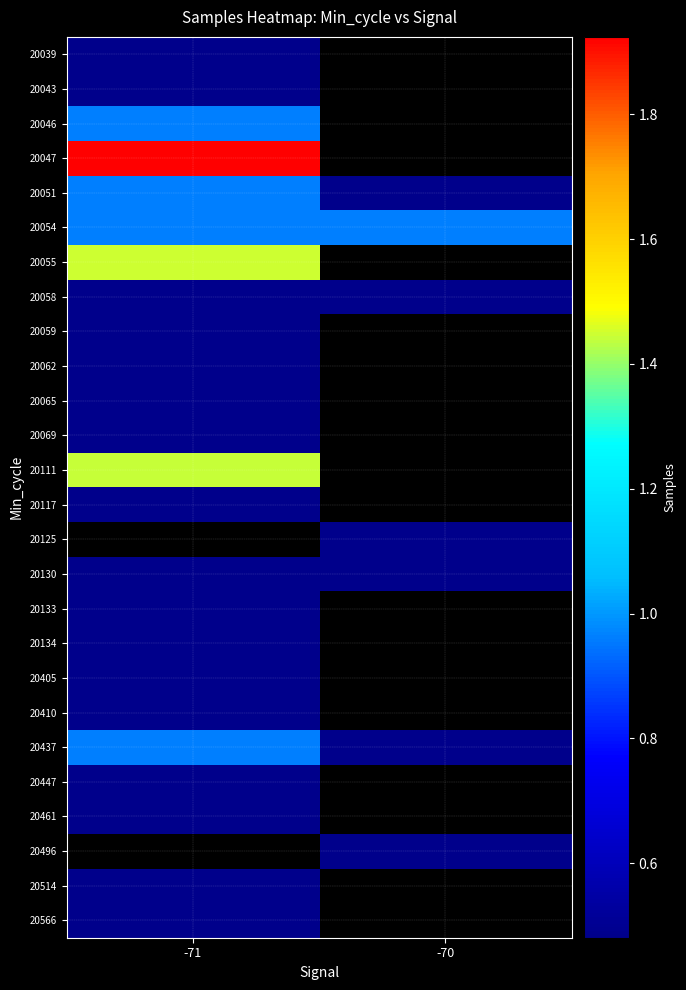

Which has a higher value, -70 or -71?

-71